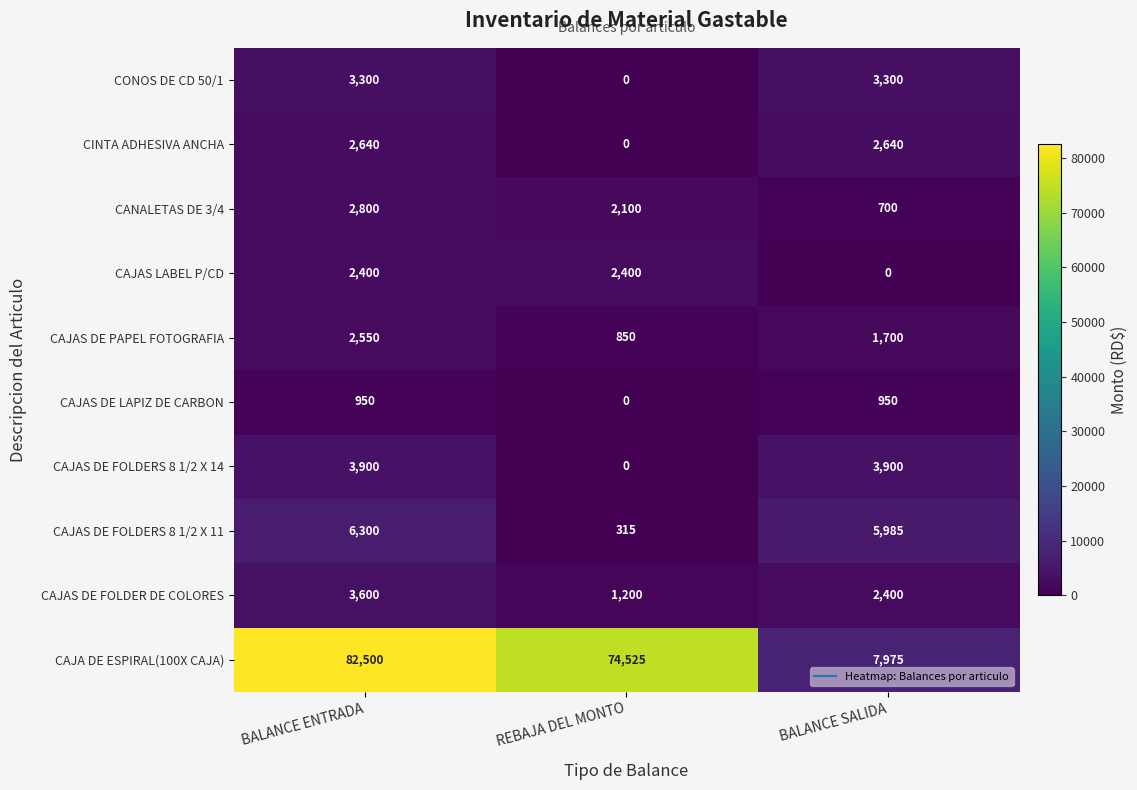

True or false: CANALETAS DE 3/4 has a value of 2100 at REBAJA DEL MONTO.

True